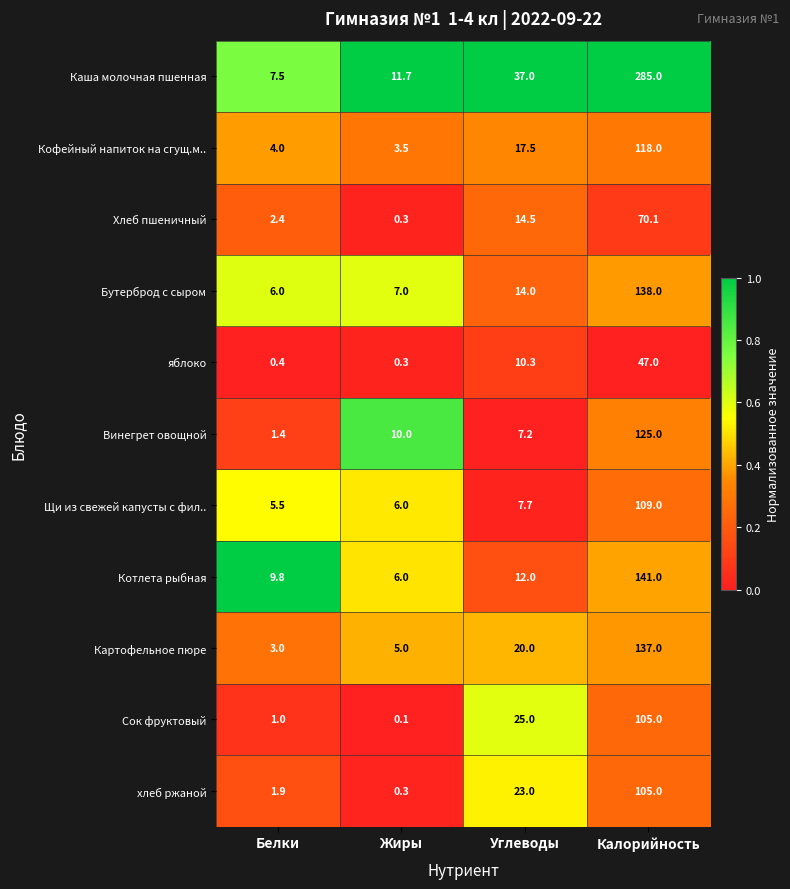

True or false: Винегрет овощной has a value of 10.0 at Жиры.

True